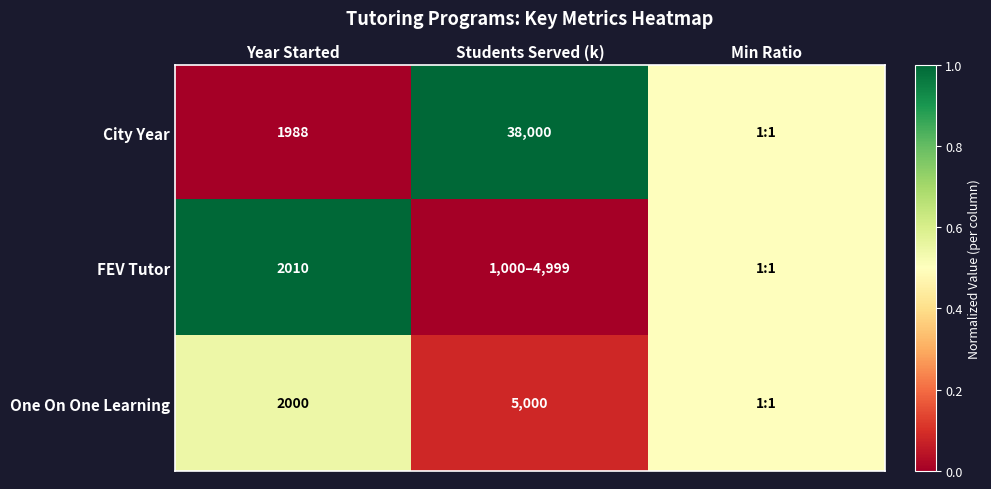

At how many categories does at least one series exceed 0?

3